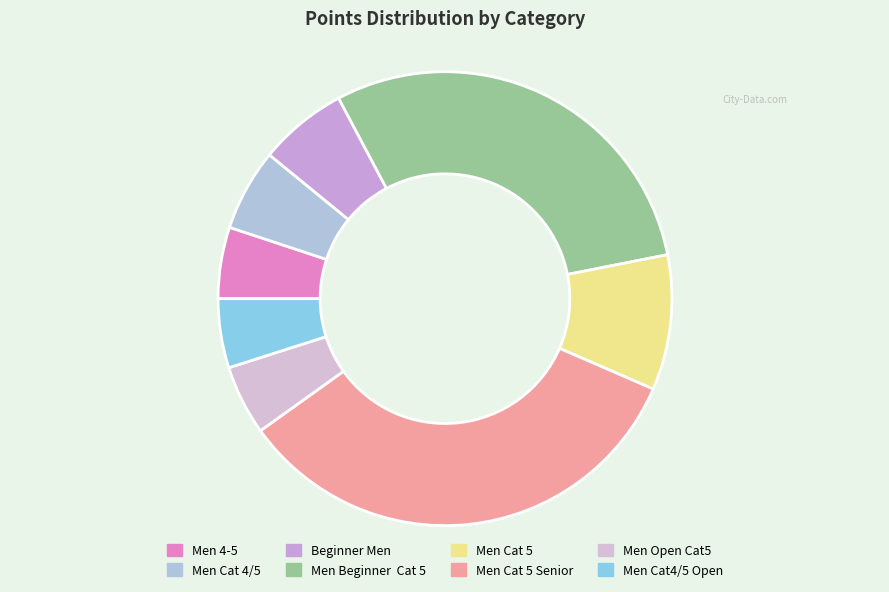

Combined, do Men Cat 5 Senior and Beginner Men account for over 50%?

No